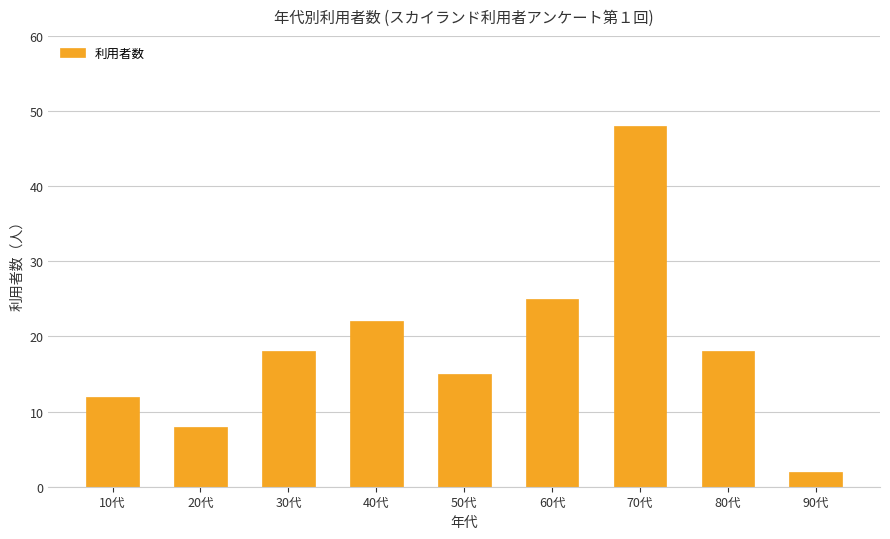

Reading right to left, list all the values displayed in this chart.

2	18	48	25	15	22	18	8	12